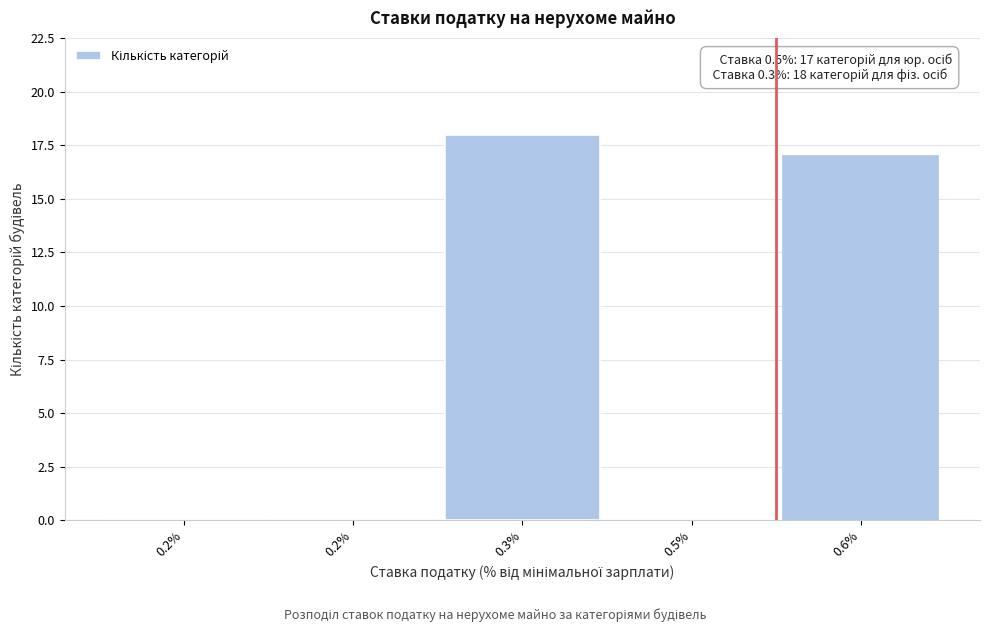

Count the number of data series in this chart.

1